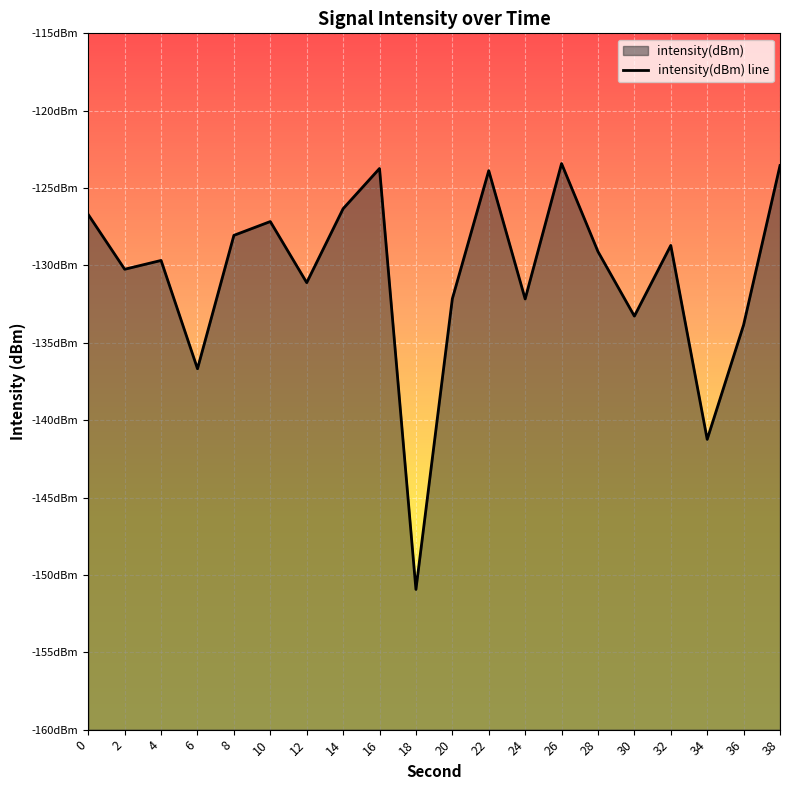

List the labels in order of value, largest first.

26, 38, 16, 22, 14, 0, 10, 8, 32, 28, 4, 2, 12, 20, 24, 30, 36, 6, 34, 18